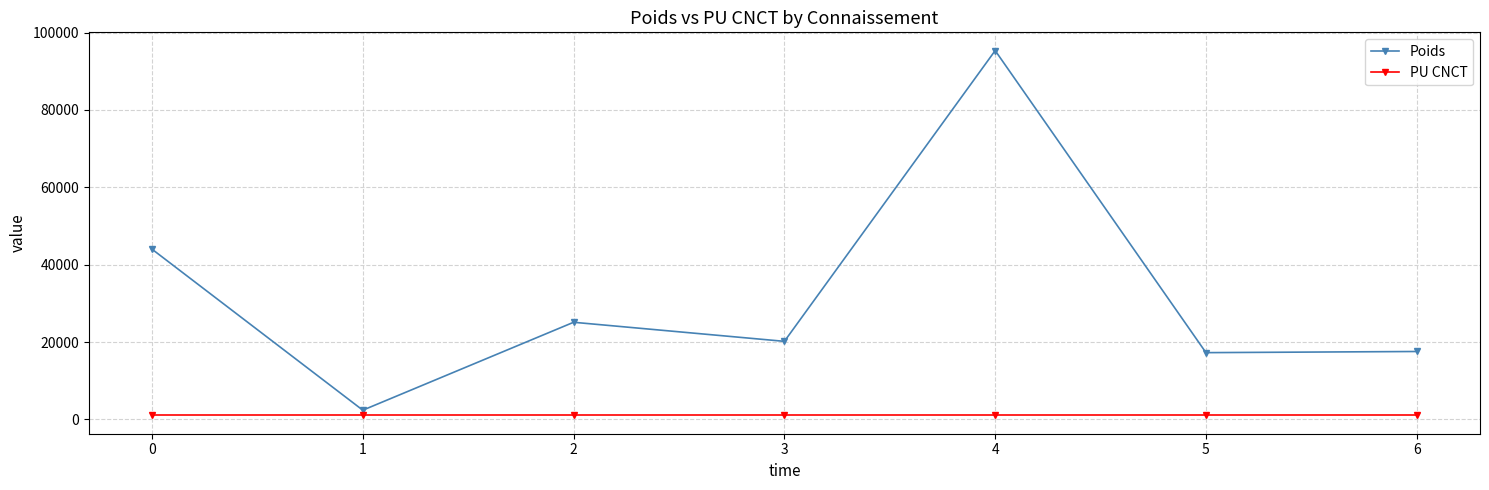

What is the difference between the maximum and minimum values in the Poids series?

92990